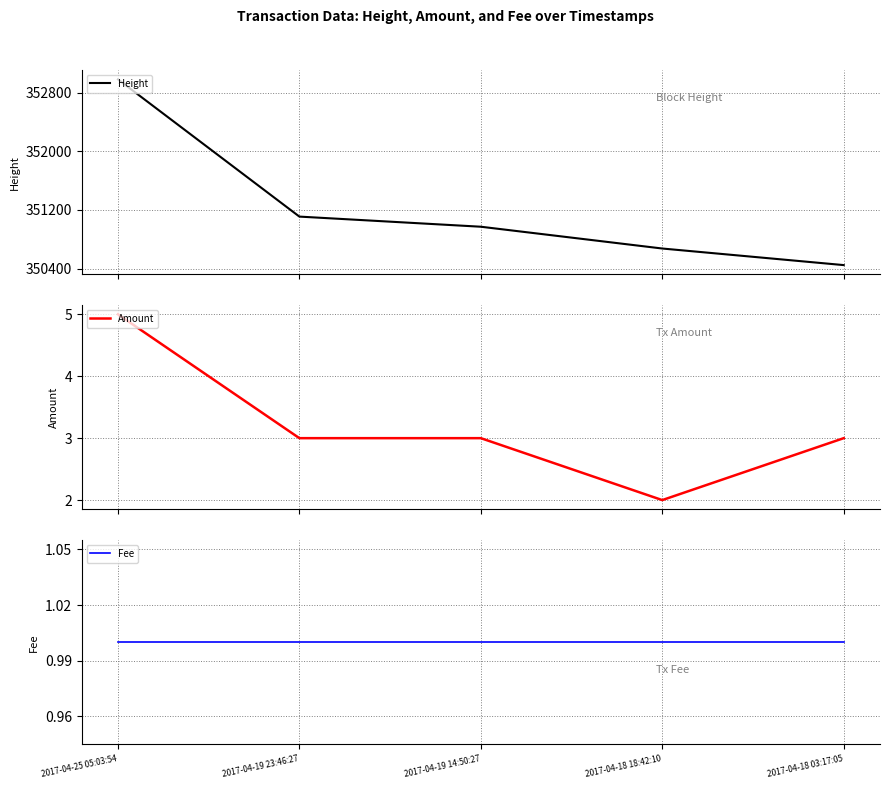

How many lines are shown in the chart?

3